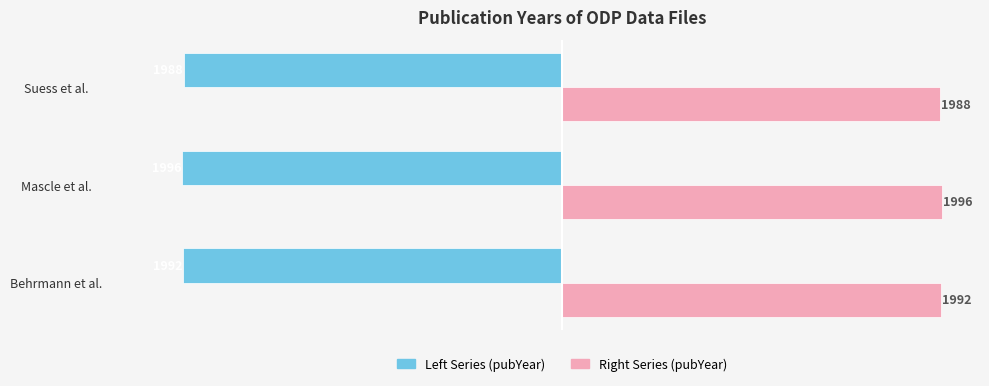

How many data points does each series have?

3